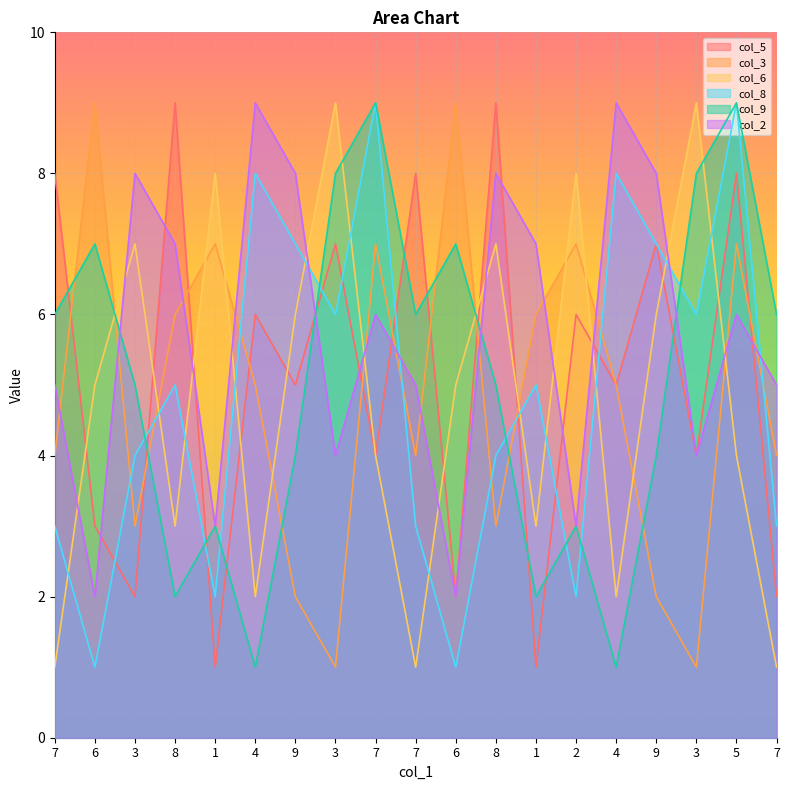

Reading right to left, transcribe all the data shown in this chart.

col_5: 7=2	5=8	3=4	9=7	4=5	2=6	1=1	8=9	6=2	7=8	7=4	3=7	9=5	4=6	1=1	8=9	3=2	6=3	7=8
col_3: 7=4	5=7	3=1	9=2	4=5	2=7	1=6	8=3	6=9	7=4	7=7	3=1	9=2	4=5	1=7	8=6	3=3	6=9	7=4
col_6: 7=1	5=4	3=9	9=6	4=2	2=8	1=3	8=7	6=5	7=1	7=4	3=9	9=6	4=2	1=8	8=3	3=7	6=5	7=1
col_8: 7=3	5=9	3=6	9=7	4=8	2=2	1=5	8=4	6=1	7=3	7=9	3=6	9=7	4=8	1=2	8=5	3=4	6=1	7=3
col_9: 7=6	5=9	3=8	9=4	4=1	2=3	1=2	8=5	6=7	7=6	7=9	3=8	9=4	4=1	1=3	8=2	3=5	6=7	7=6
col_2: 7=5	5=6	3=4	9=8	4=9	2=3	1=7	8=8	6=2	7=5	7=6	3=4	9=8	4=9	1=3	8=7	3=8	6=2	7=5